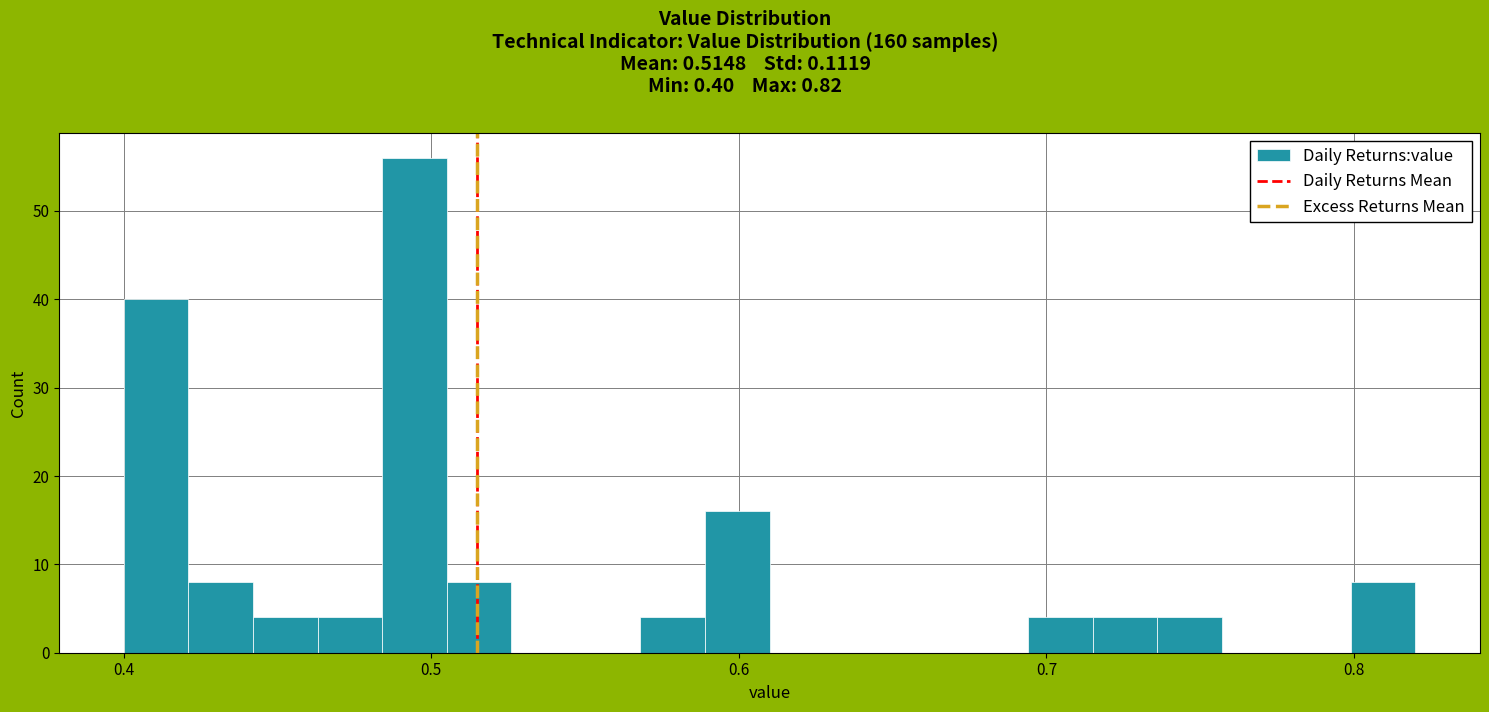

Read against the x-axis, roughly where is the centre of the tallest bar?

0.49